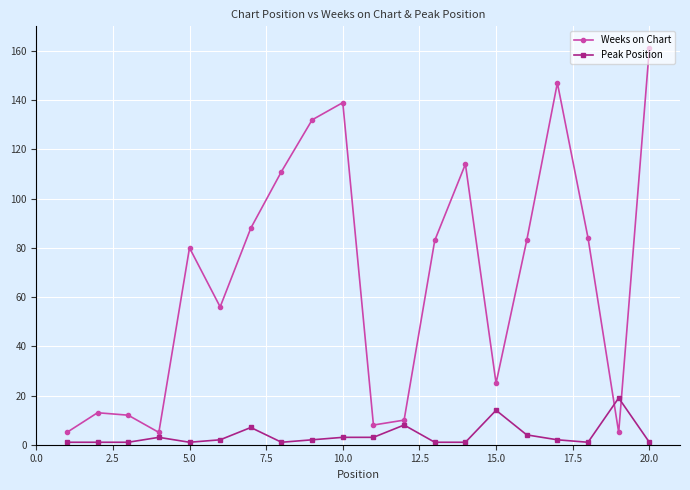

At how many categories does at least one series exceed 101?

6